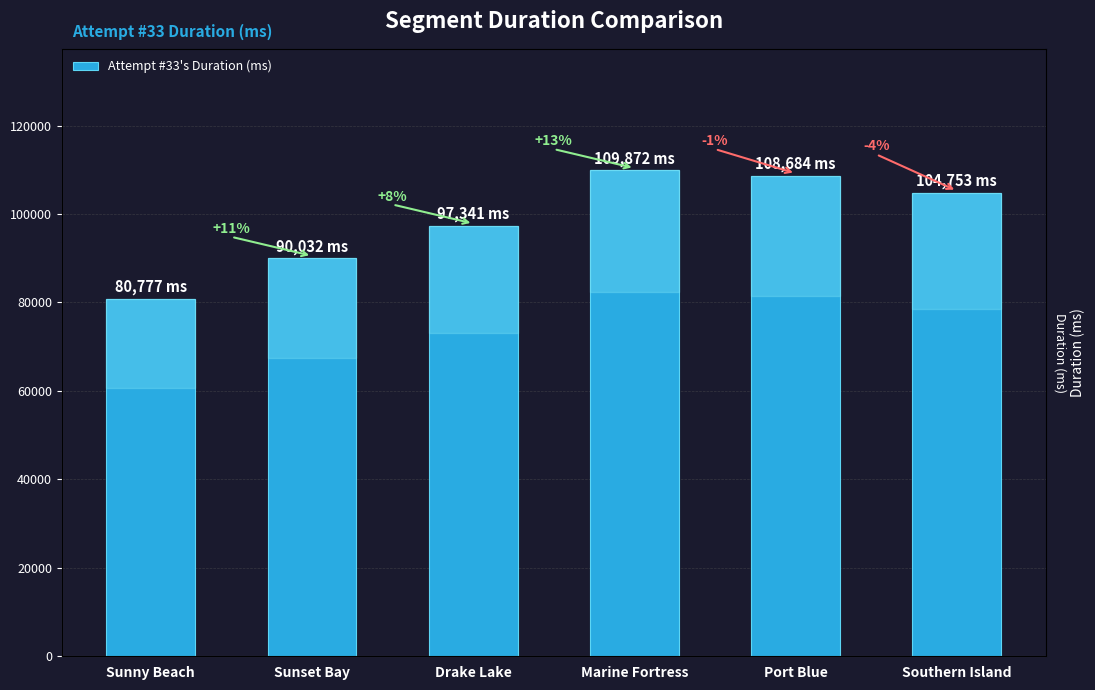

Reading left to right, transcribe all the data shown in this chart.

80777	90032	97341	109872	108684	104753